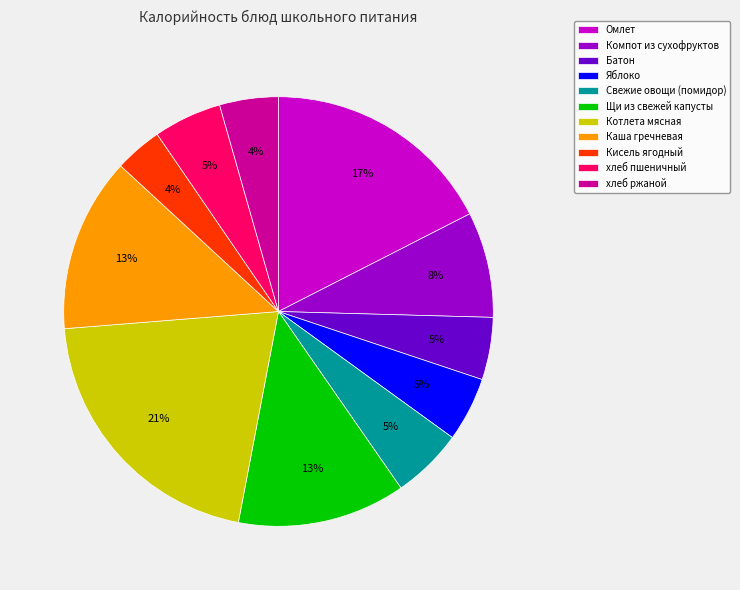

True or false: Котлета мясная accounts for 27% of the total.

False